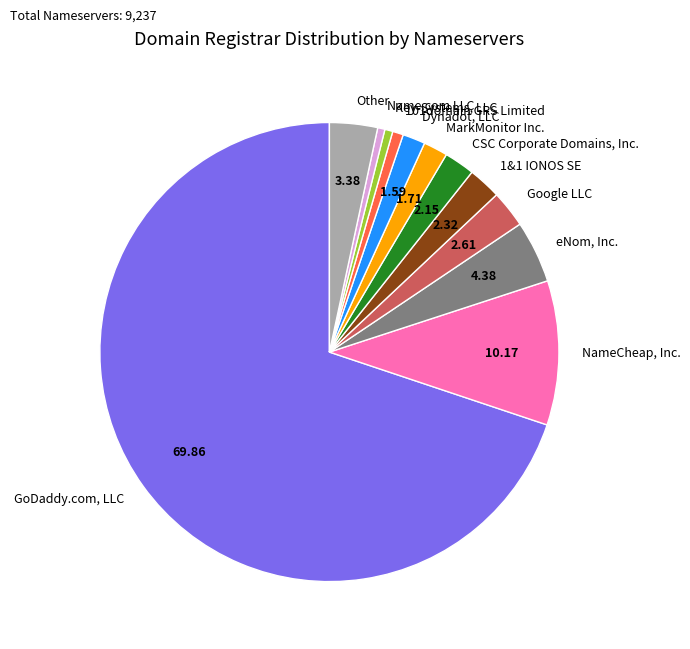

Approximately how many times larger is the value at CSC Corporate Domains, Inc. compared to 101domain GRS Limited?

2.8